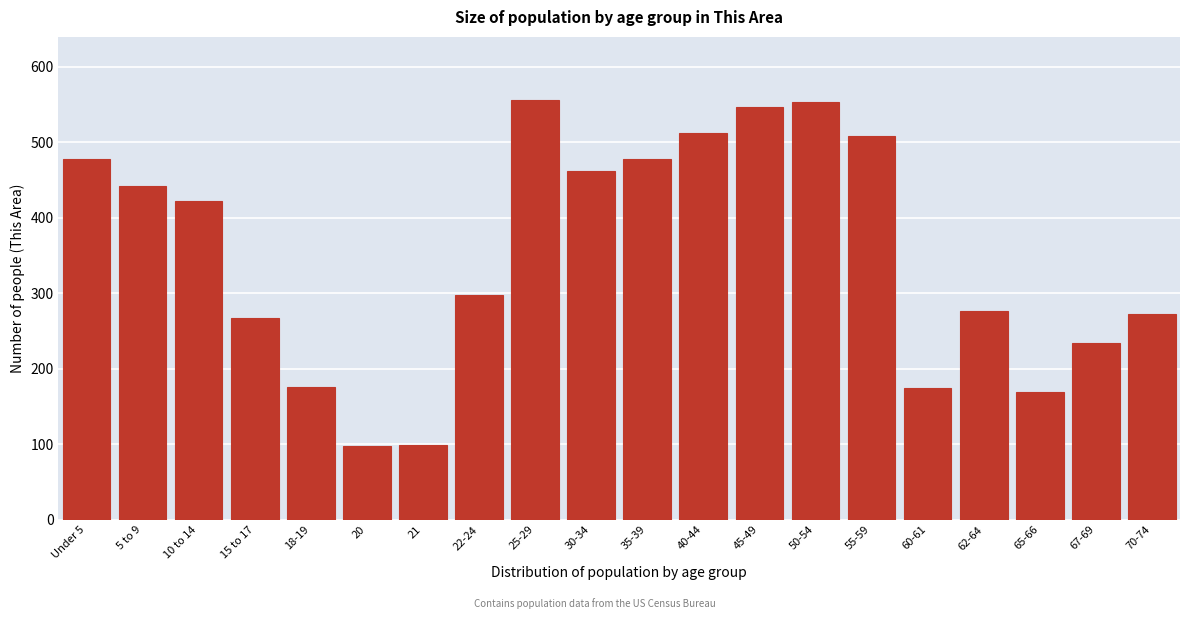

What position from the left is 45-49?

13